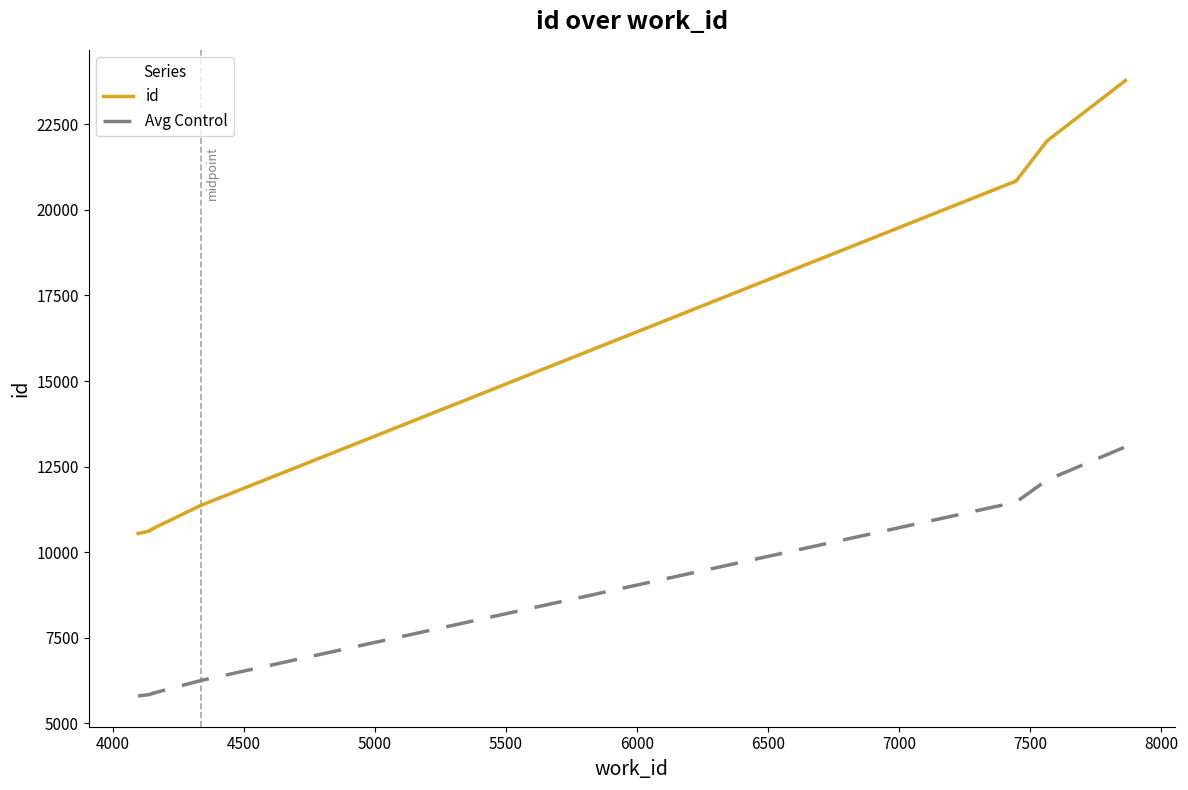

Where is id nearest to the value 17161?

6500